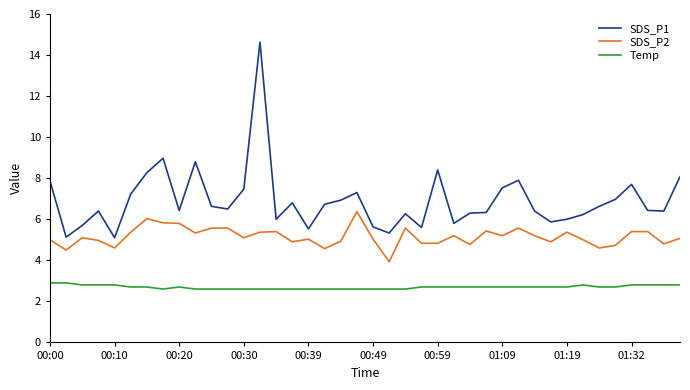

True or false: SDS_P2 and SDS_P1 cross at least once.

False